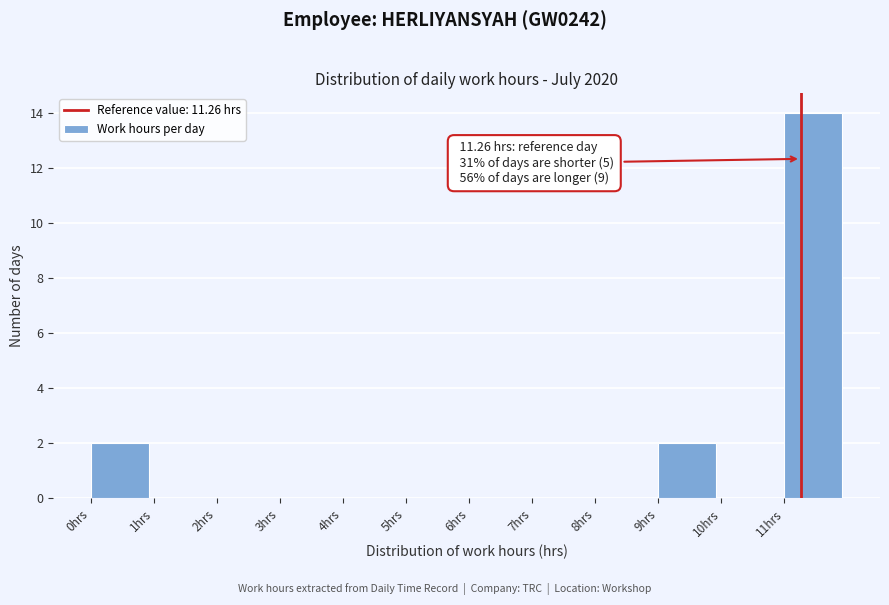

Which range on the x-axis has the tallest bar?

11 to 12